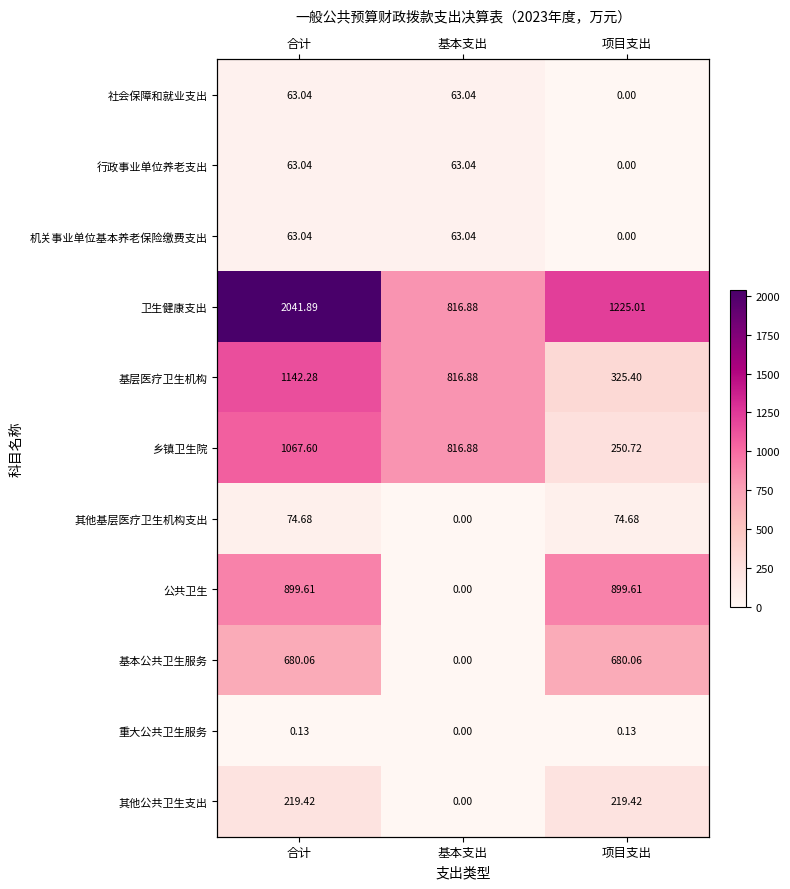

Between 基本支出 and 合计, which is larger?

基本支出